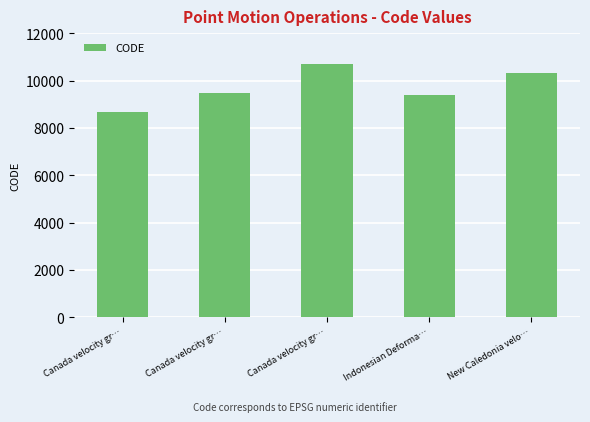

Which category has the highest value across all series?

Canada velocity gr…